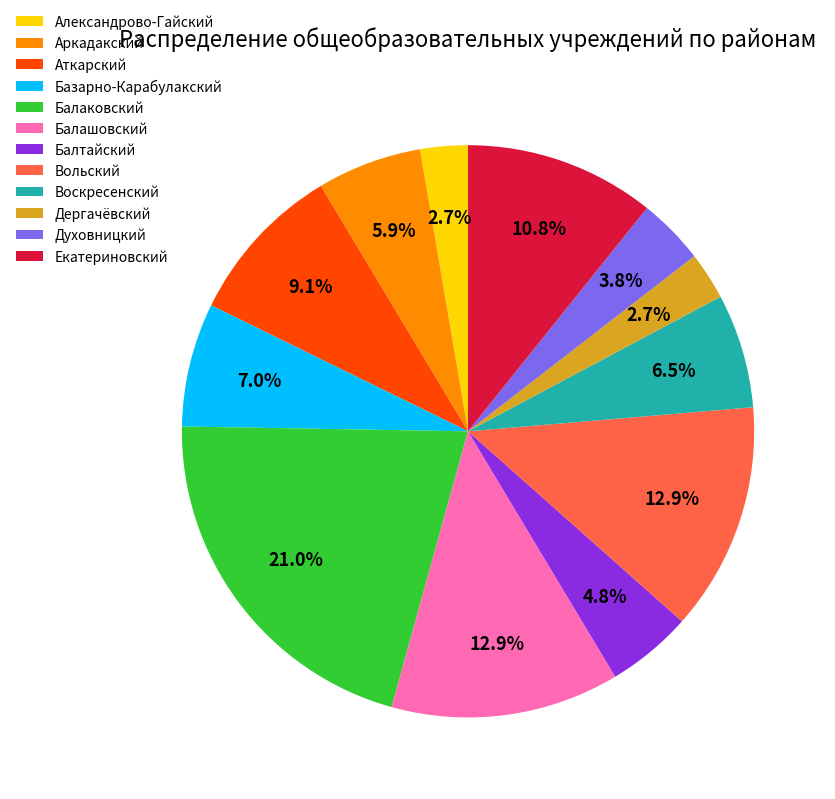

Which category has the biggest portion of the pie?

Балаковский